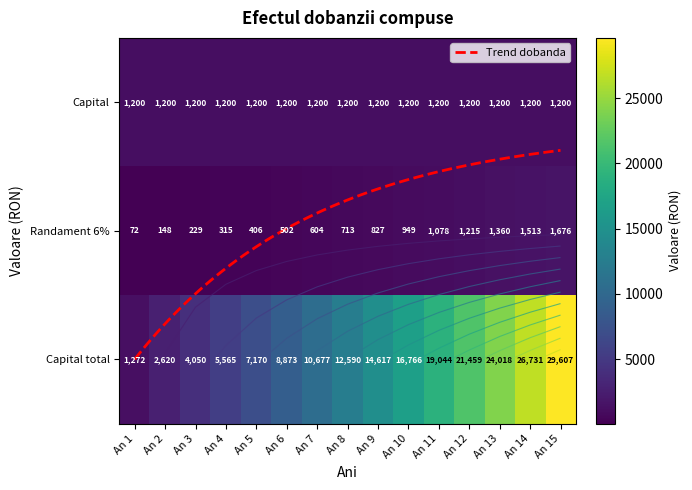

Where is Randament 6% nearest to the value 873?

An 9